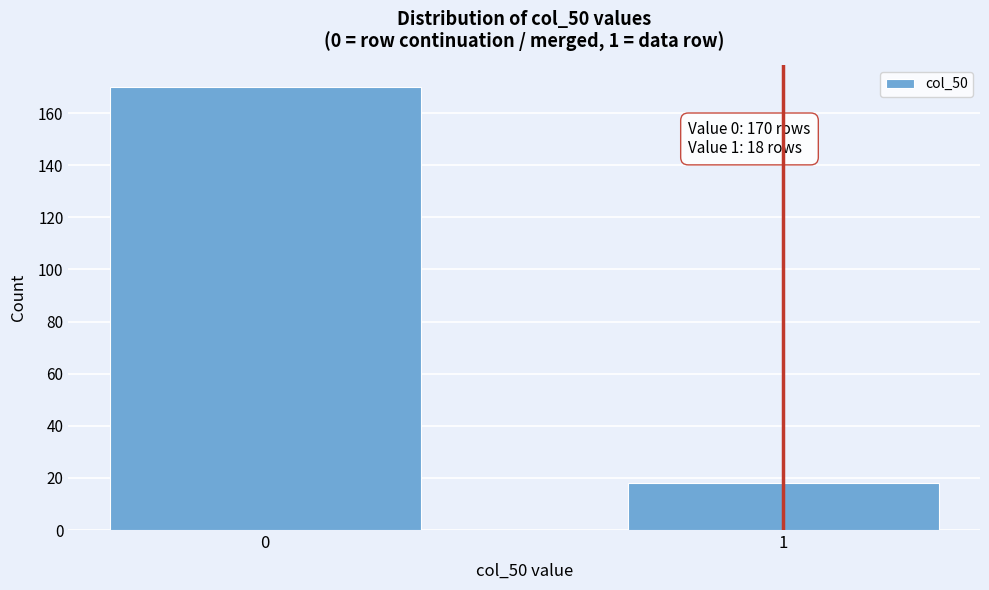

Reading left to right, what are all the values shown in this chart?

170	18